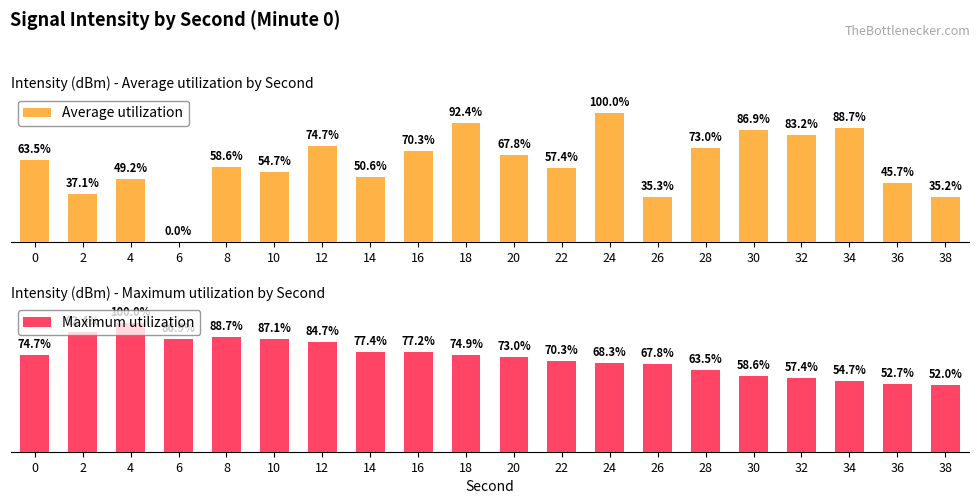

The value of Average utilization at 26 is 13.7. True or false?

False